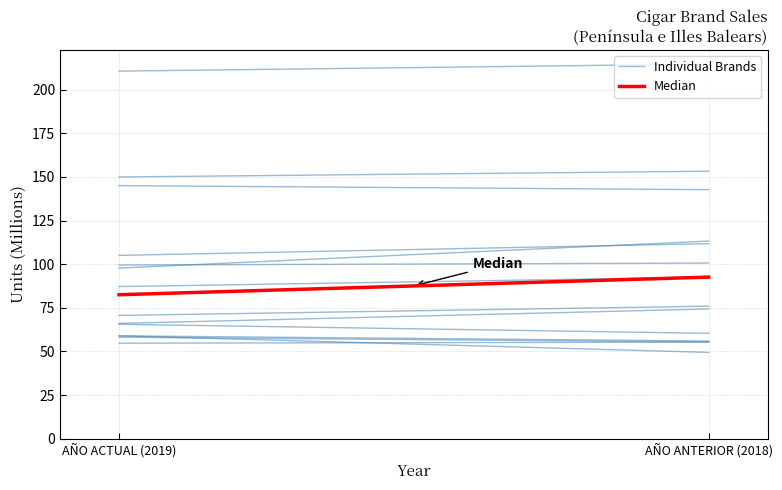

Rank the categories by Individual Brands value from highest to lowest.

AÑO ANTERIOR (2018), AÑO ACTUAL (2019)